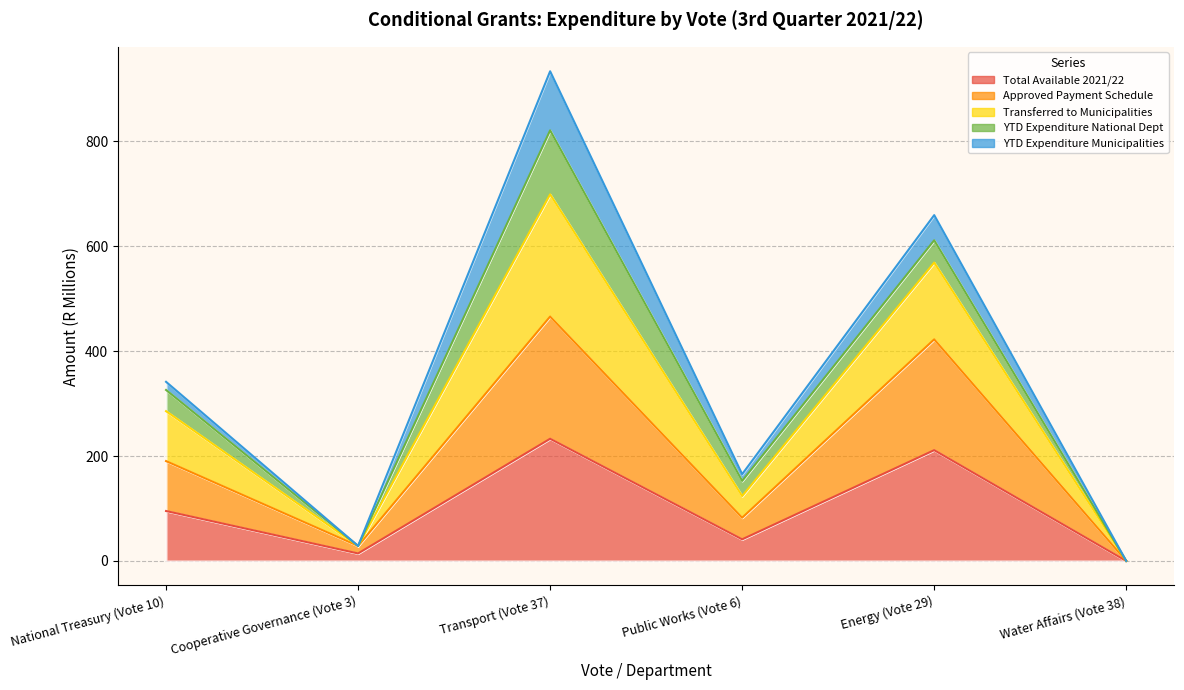

What value does the Total Available 2021/22 series have at National Treasury (Vote 10)?

95.2